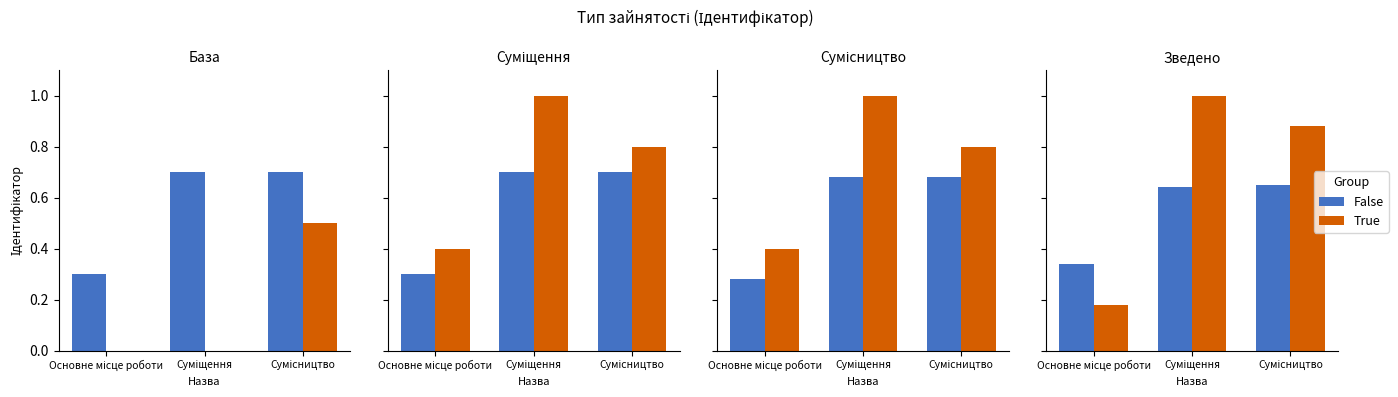

What is the label of the 1st bar from the left?

Основне місце роботи